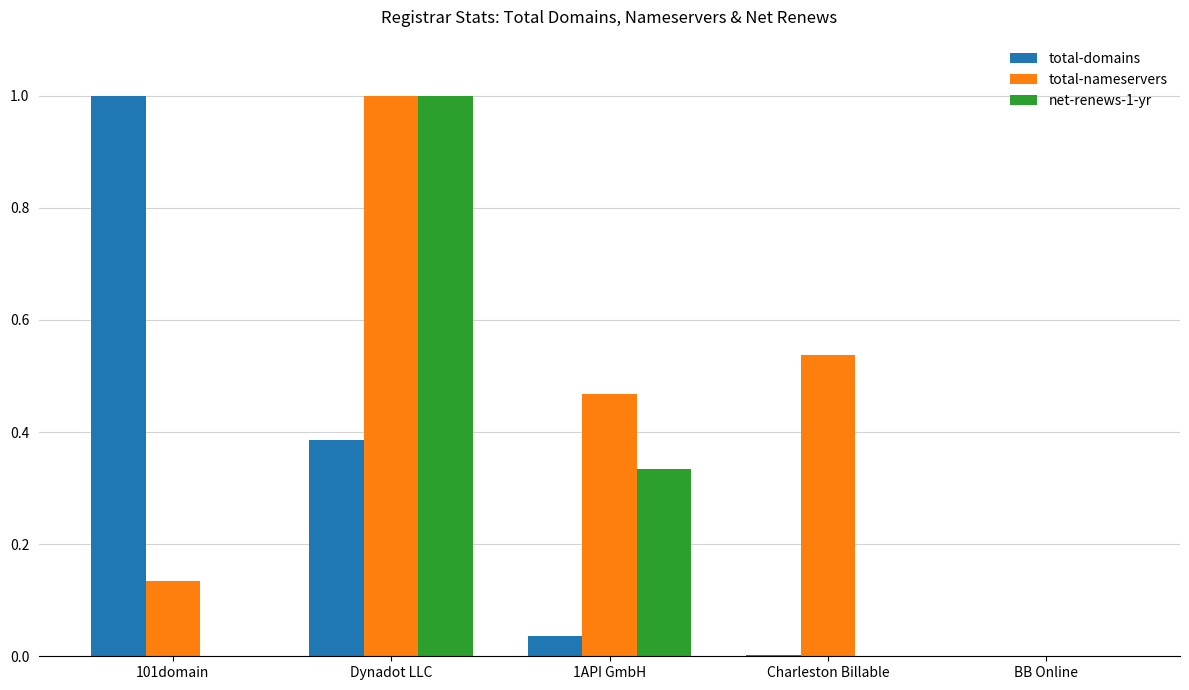

At which category is the sum across all series the highest?

Dynadot LLC